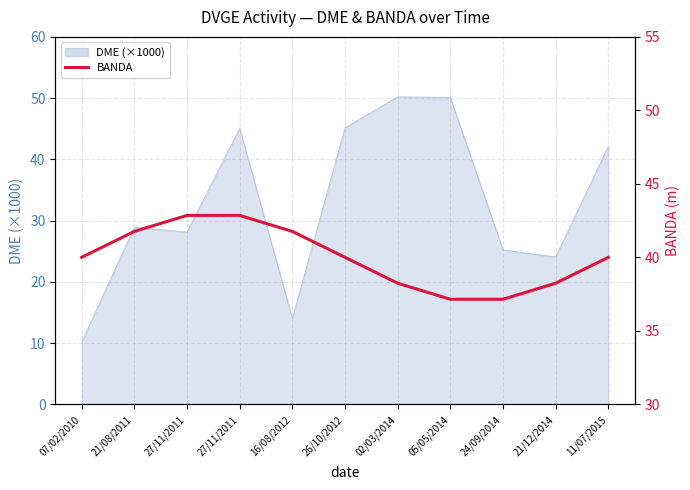

What is the label of the 7th point from the right?

16/08/2012